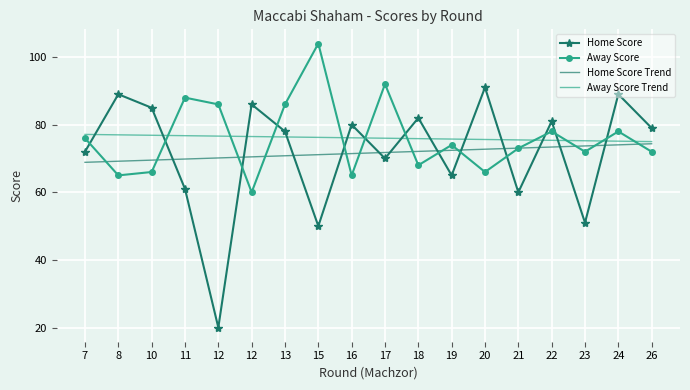

Where is the first local minimum for Home Score?

12